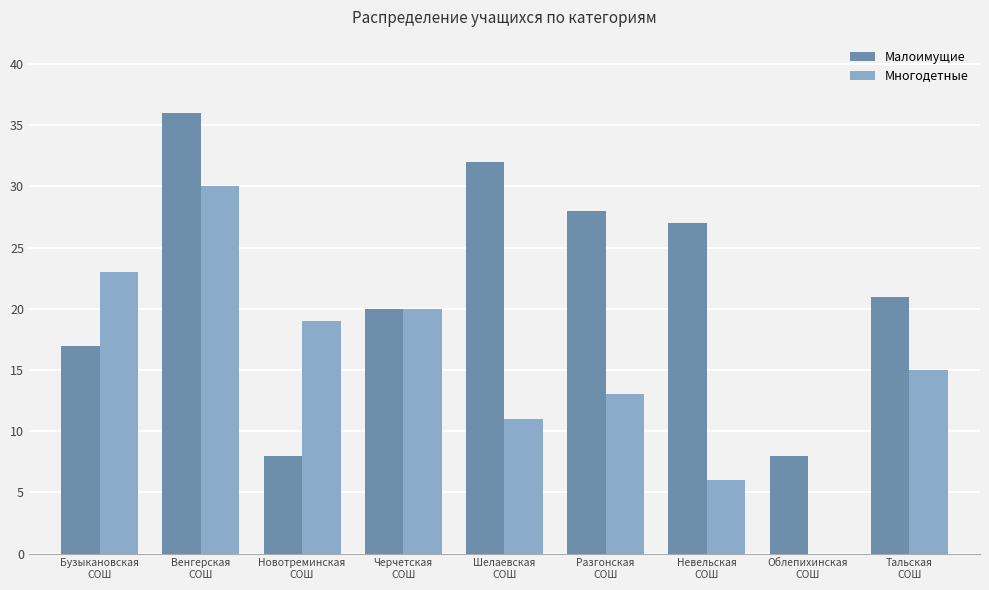

Which series has the largest total across all categories?

Малоимущие